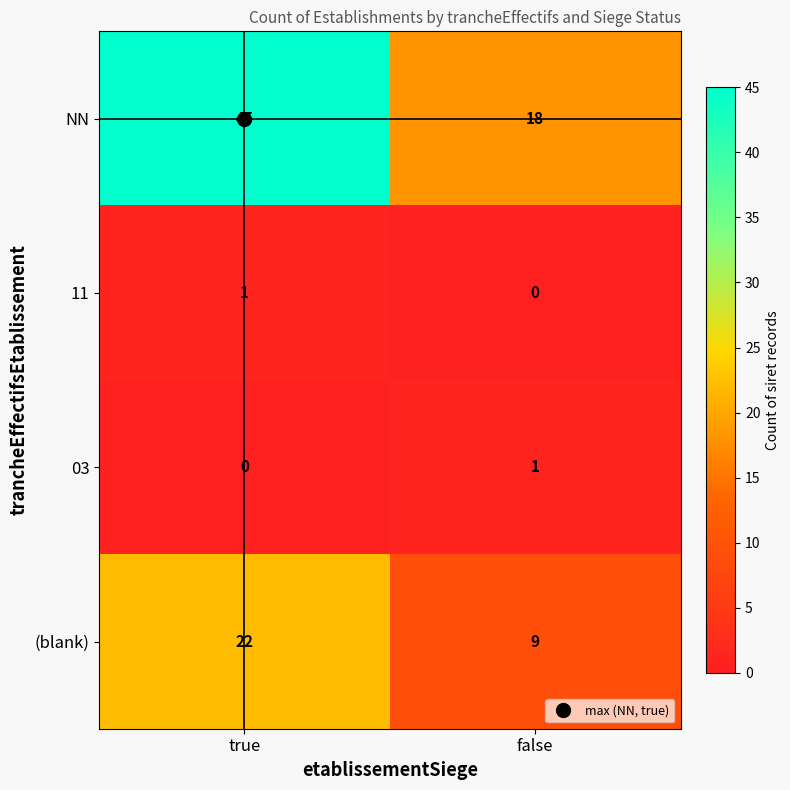

What is the lowest value of the NN series?

18